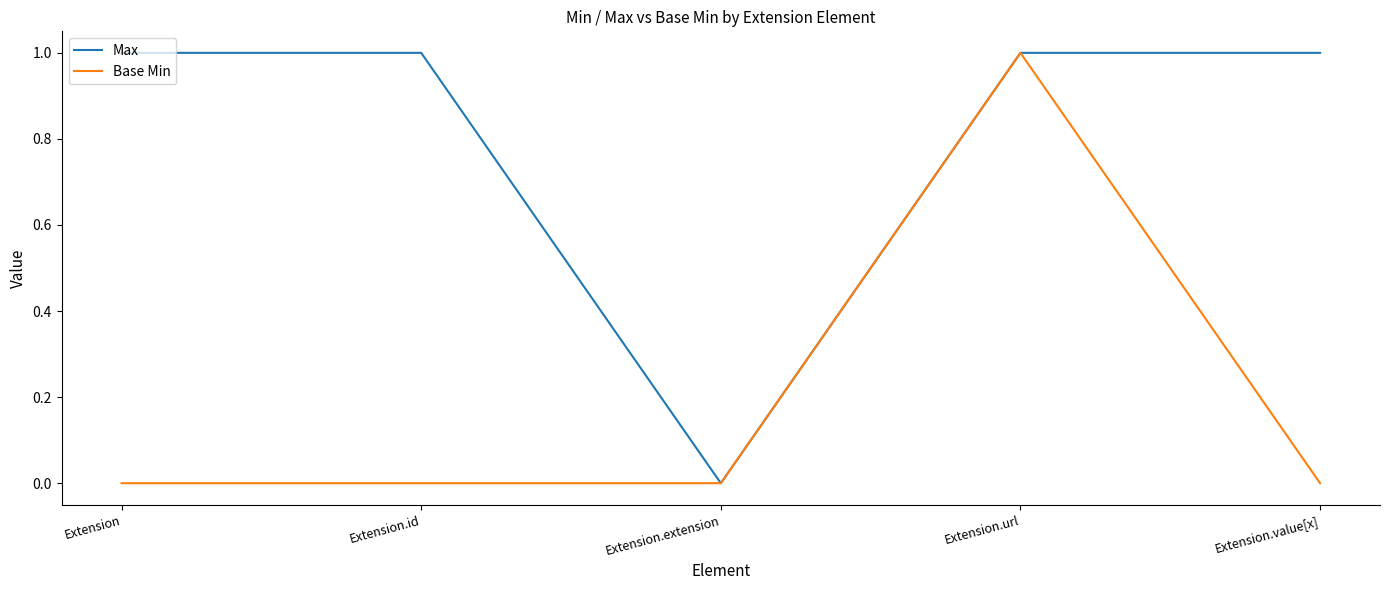

Rank the series by their average value, from highest to lowest.

Max, Base Min